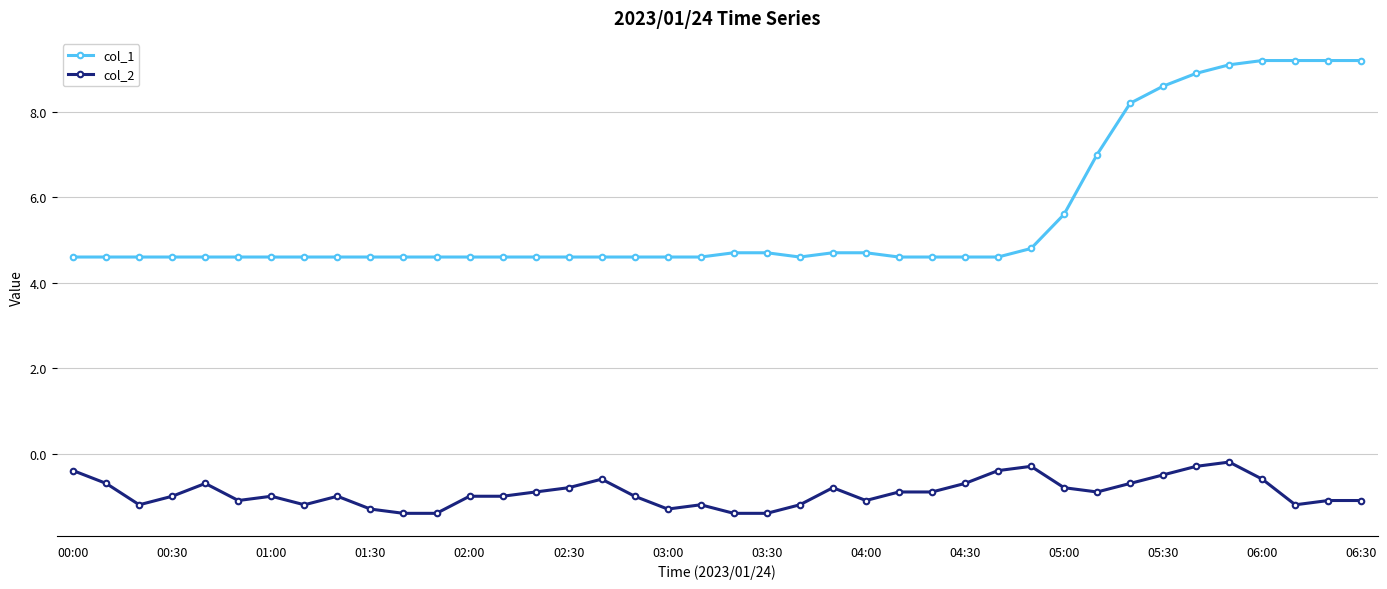

What is the value of the col_2 point at the 40th from the left?

-1.1